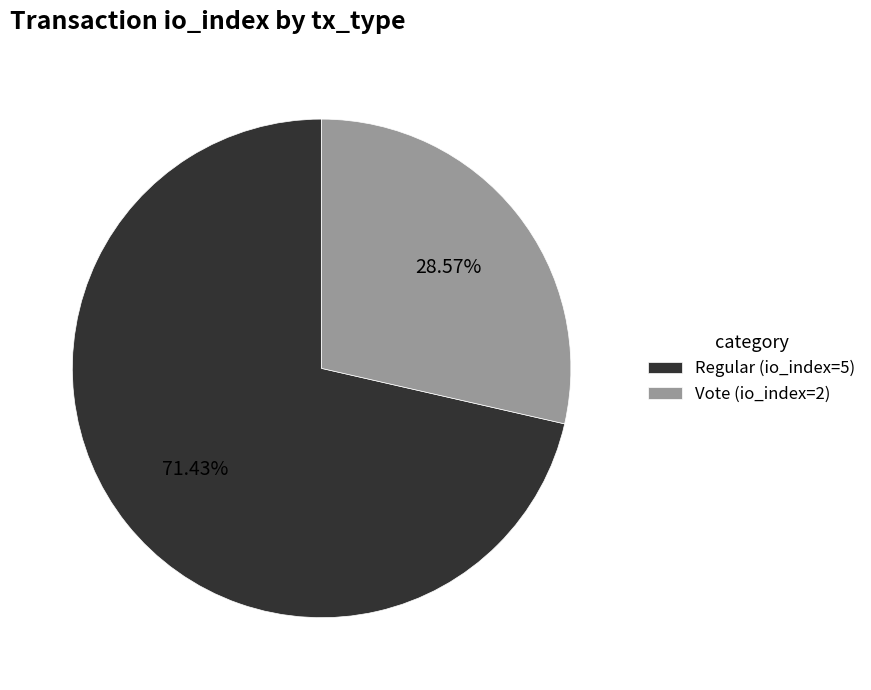

What percentage is NOT represented by Vote (io_index=2)?

71.4%